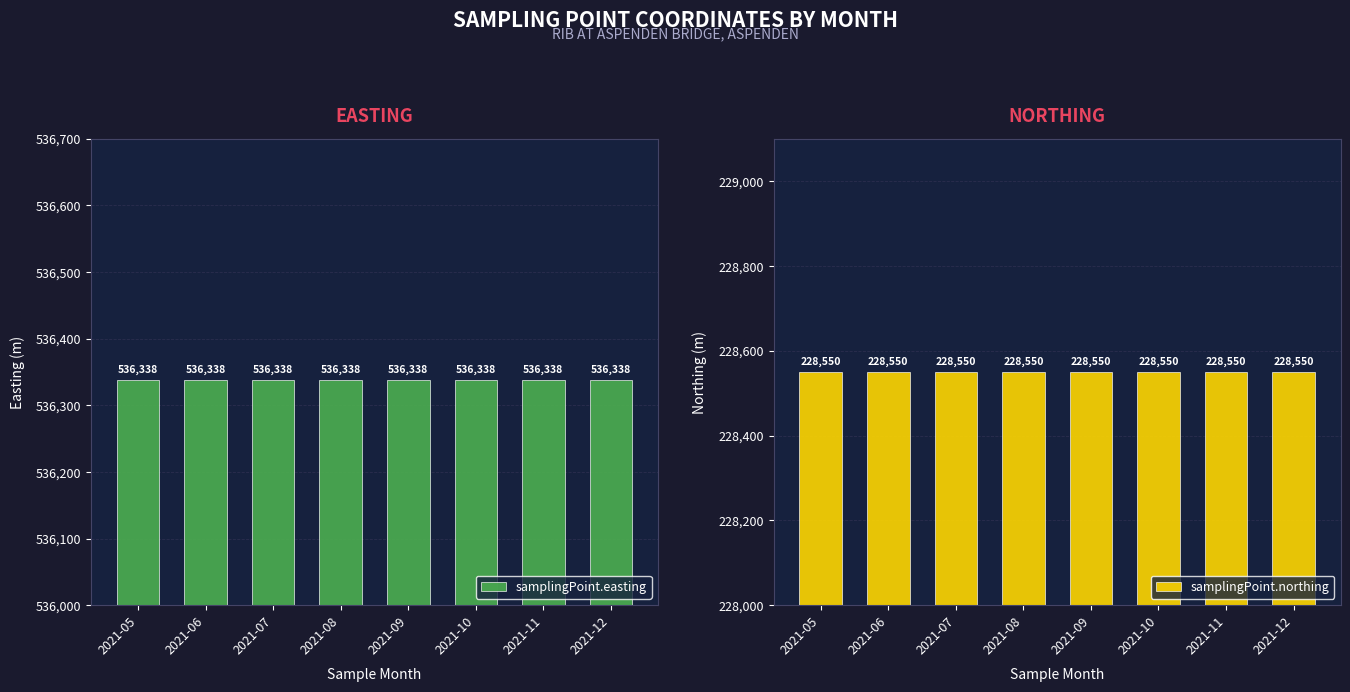

Reading left to right, extract all data points from this chart.

samplingPoint.easting: 536338	536338	536338	536338	536338	536338	536338	536338
samplingPoint.northing: 228550	228550	228550	228550	228550	228550	228550	228550